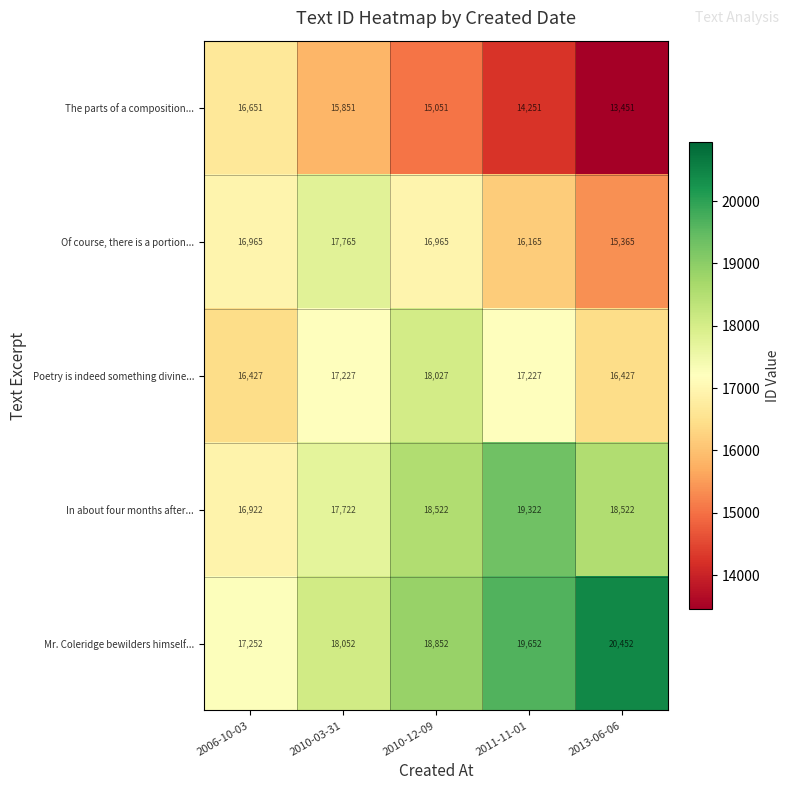

Where is Mr. Coleridge bewilders himself... nearest to the value 18852?

2010-12-09